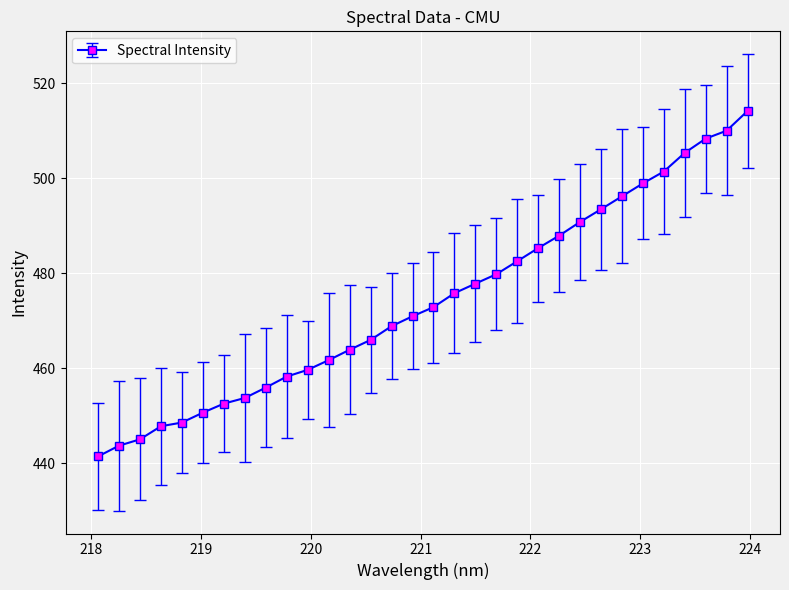

What is the maximum value shown in the chart?

514.1